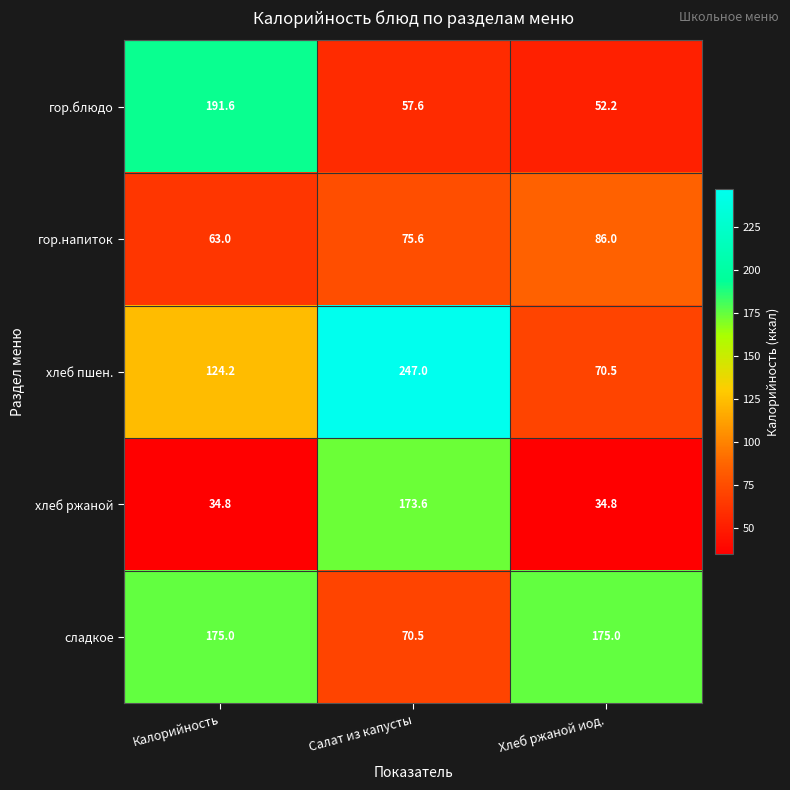

Reading left to right, list all the values displayed in this chart.

гор.блюдо: 191.6	57.6	52.2
гор.напиток: 63.0	75.6	86.0
хлеб пшен.: 124.2	247.0	70.5
хлеб ржаной: 34.8	173.6	34.8
сладкое: 175.0	70.5	175.0